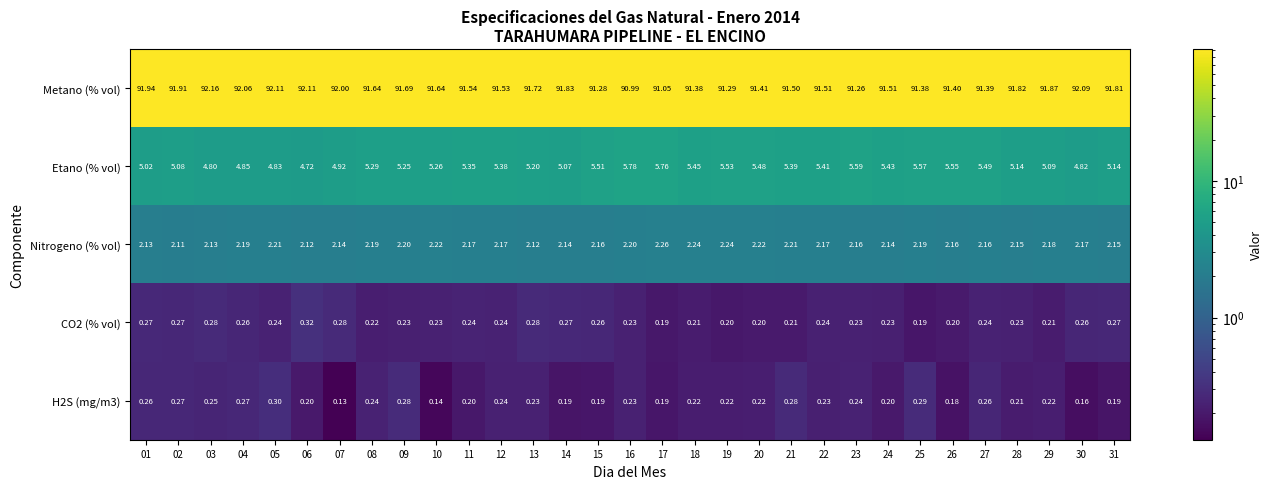

Which series changed the most between 05 and 13?

Metano (% vol)